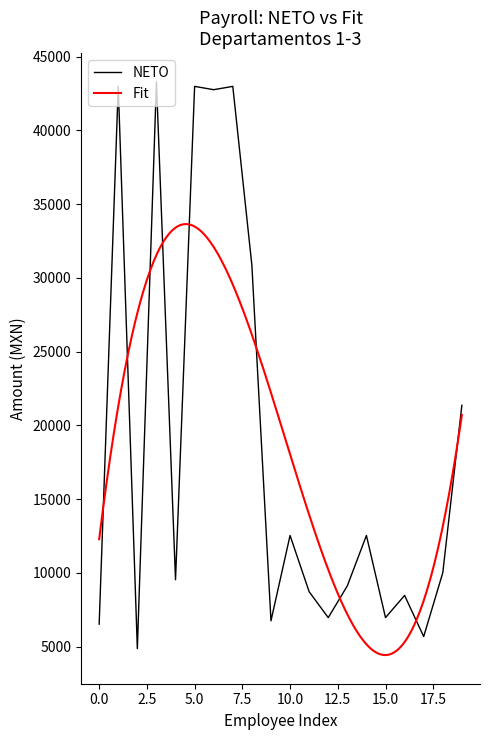

What is the highest value of the NETO series?

43297.6